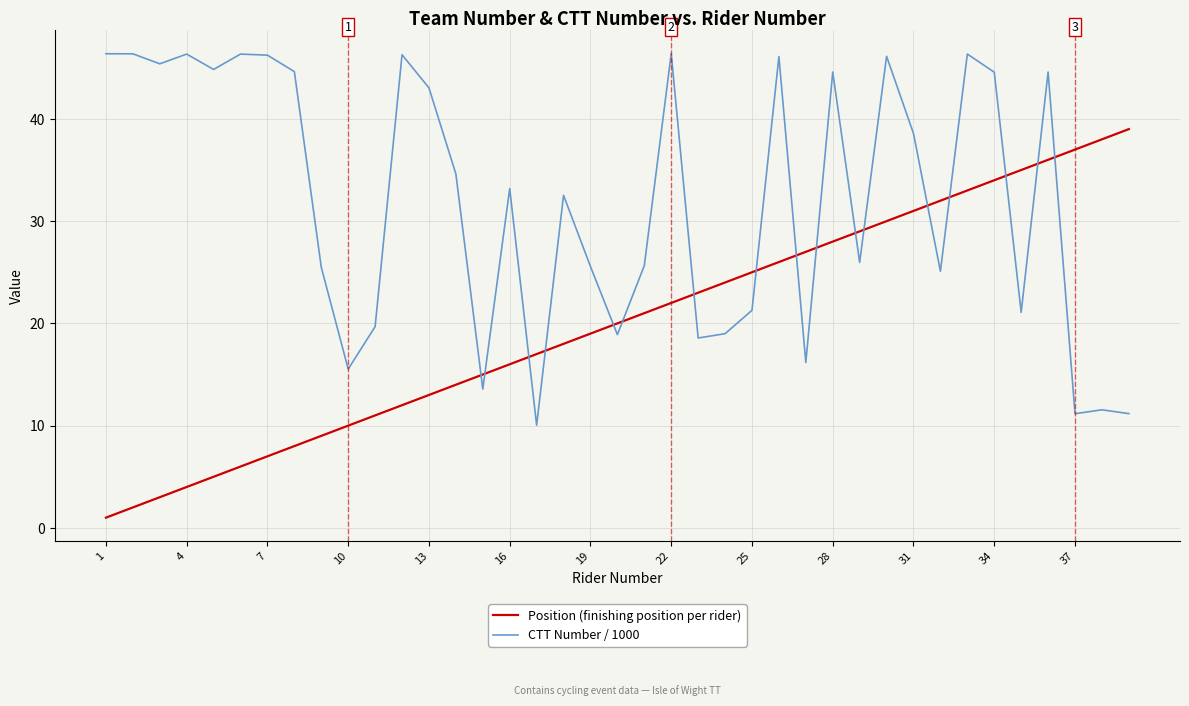

What is the maximum value for Position (finishing position per rider)?

39.0